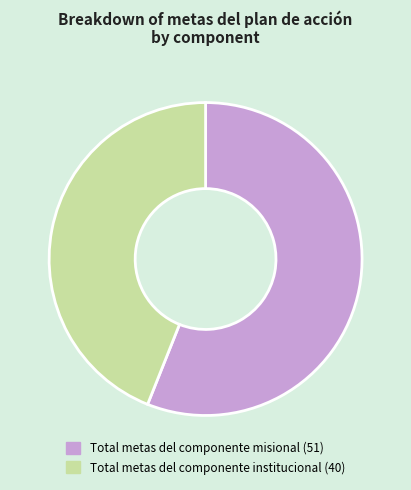

How many segments does this pie chart have?

2